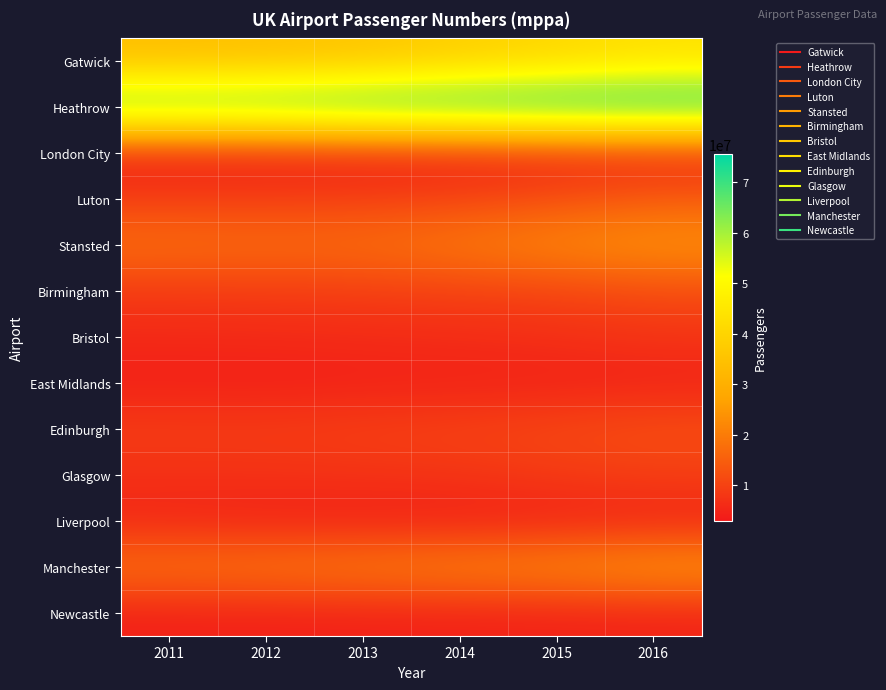

Which category has the lowest value across all series?

2011